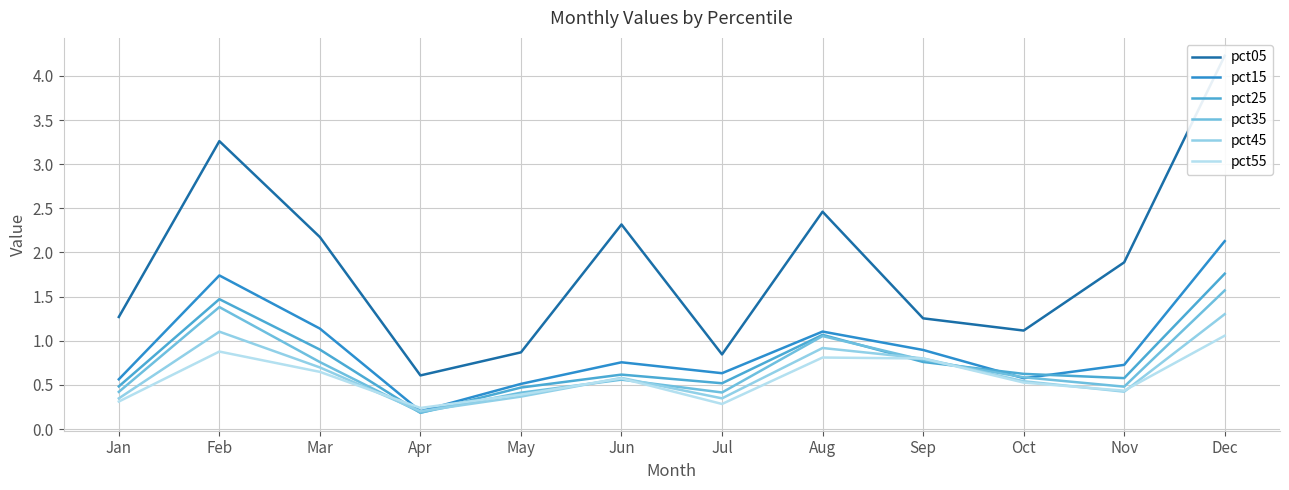

How many lines are shown in the chart?

6